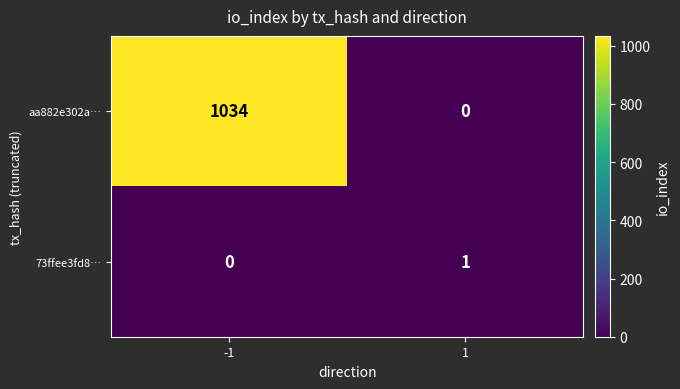

How many series are shown in this chart?

2